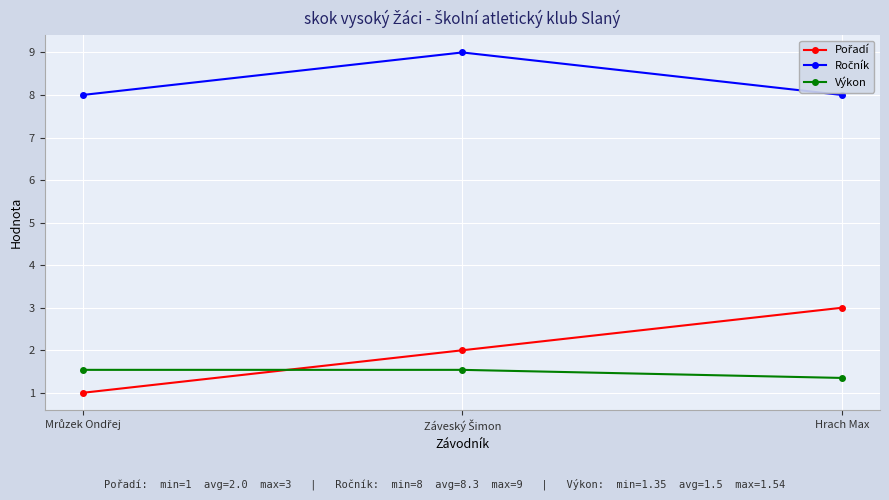

At how many categories does at least one series exceed 5?

3